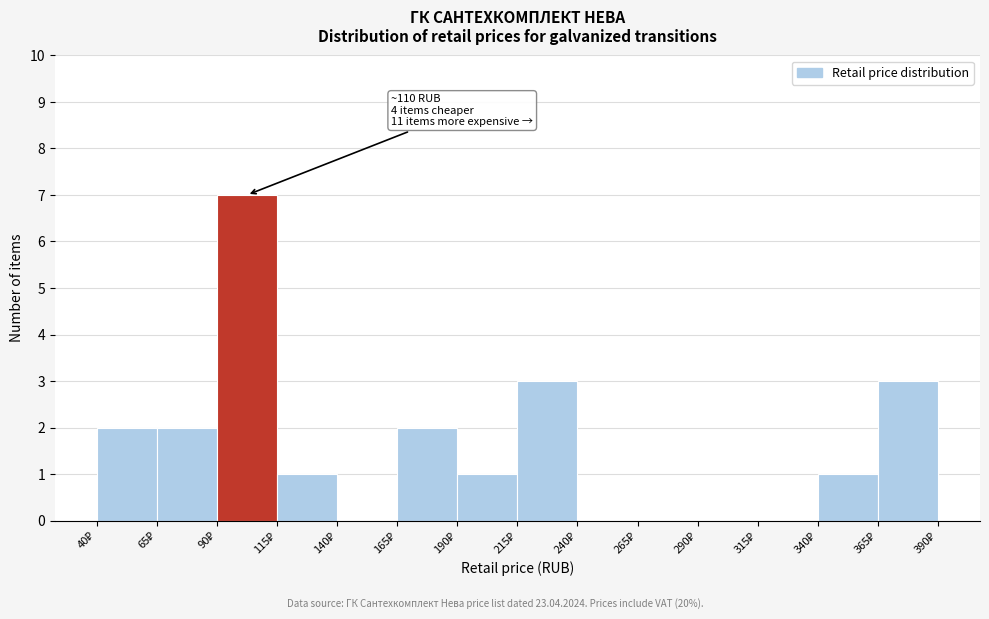

Which range on the x-axis has the tallest bar?

90 to 115